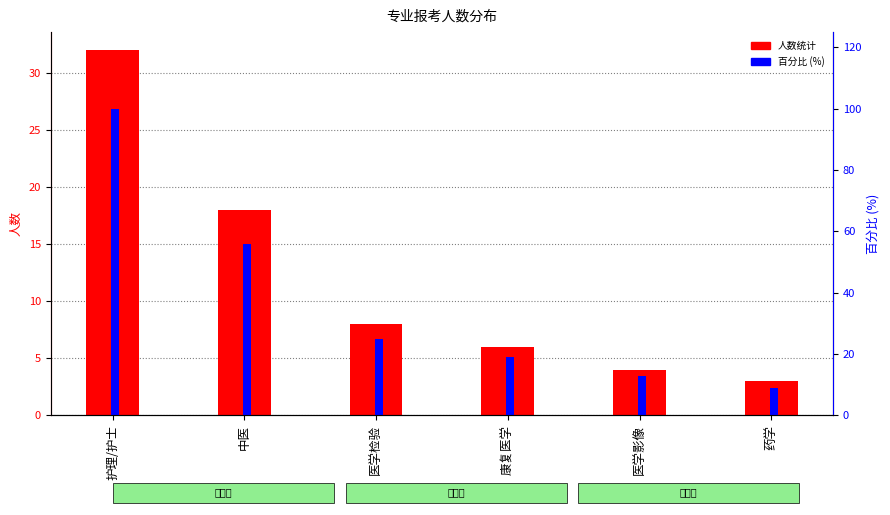

Which series has the largest total across all categories?

百分比 (%)